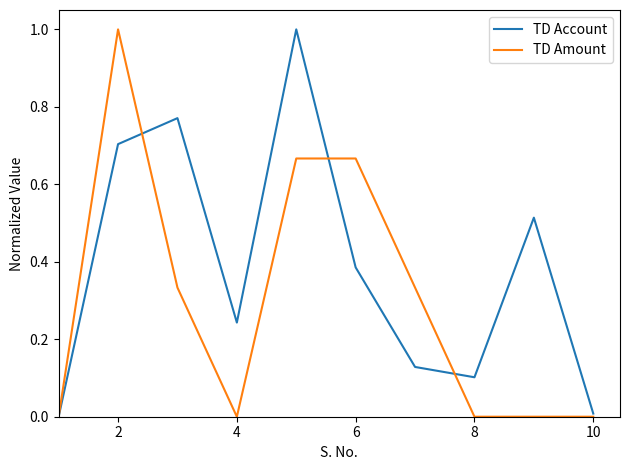

Which series has the largest total across all categories?

TD Account